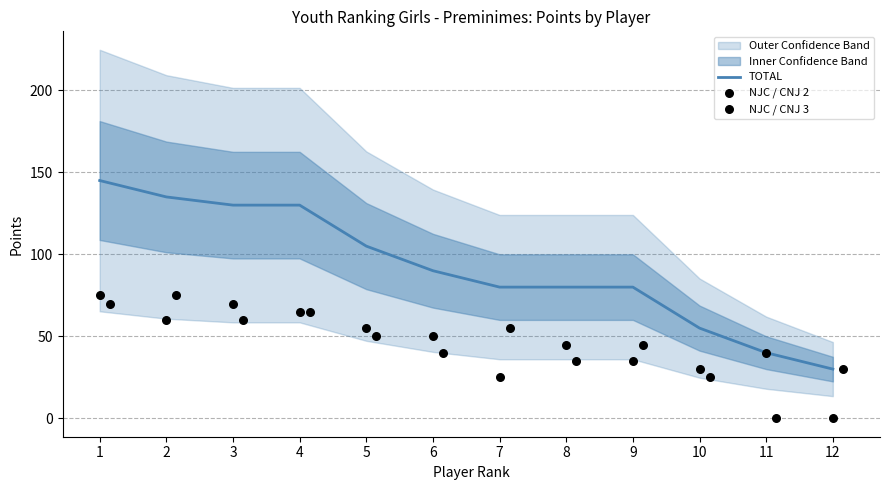

Which series has the largest total across all categories?

TOTAL